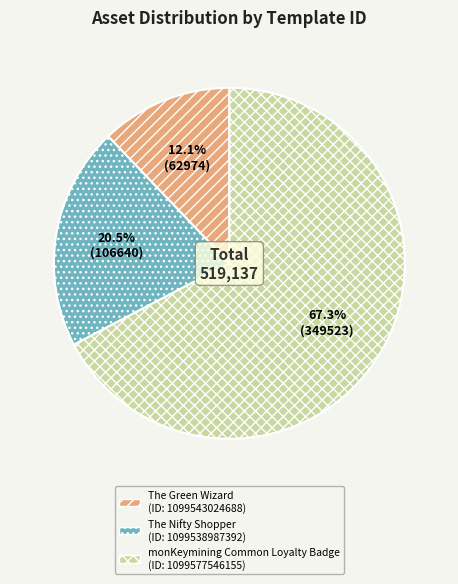

Is there a majority slice in this chart?

Yes